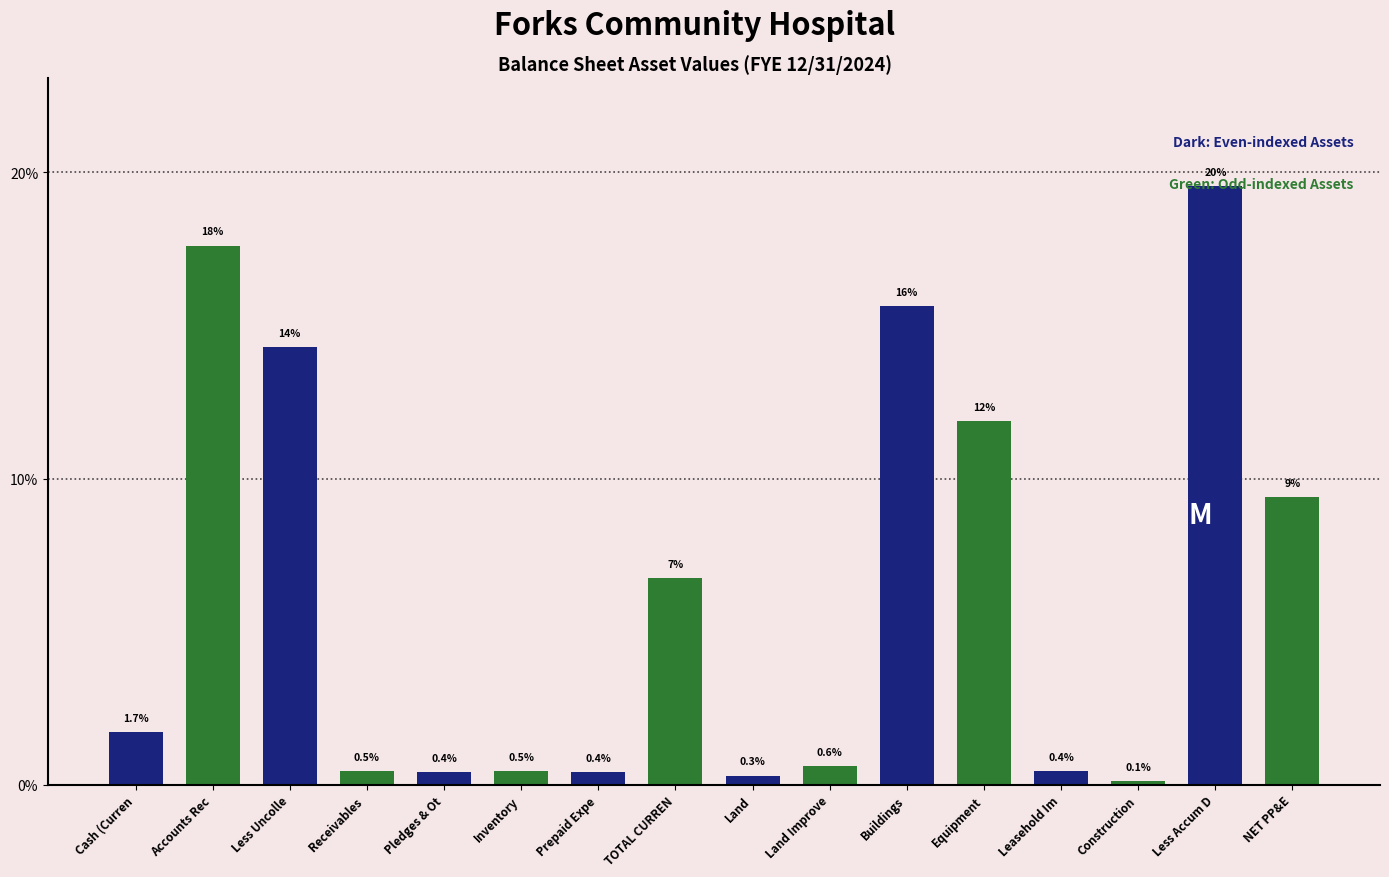

Is it true that the value at Equipment is 11.9?

True